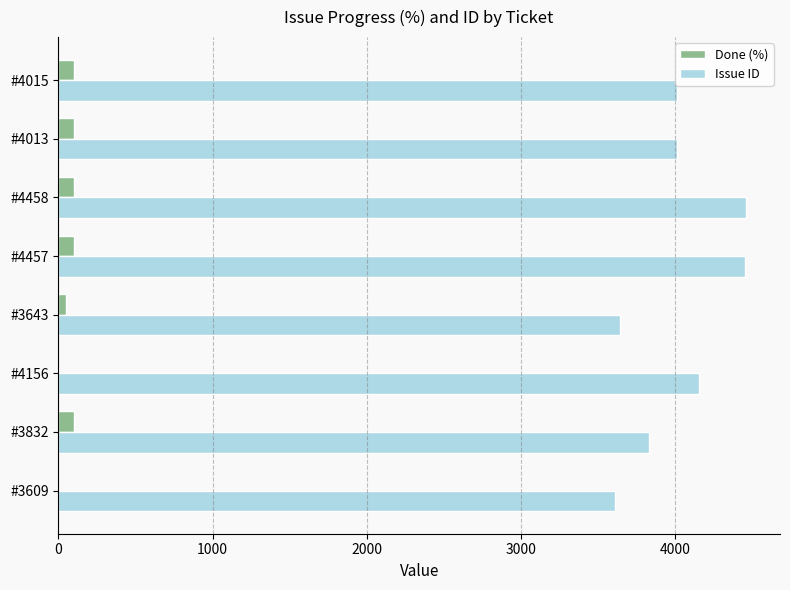

What is the sum of all Done (%) values?

550